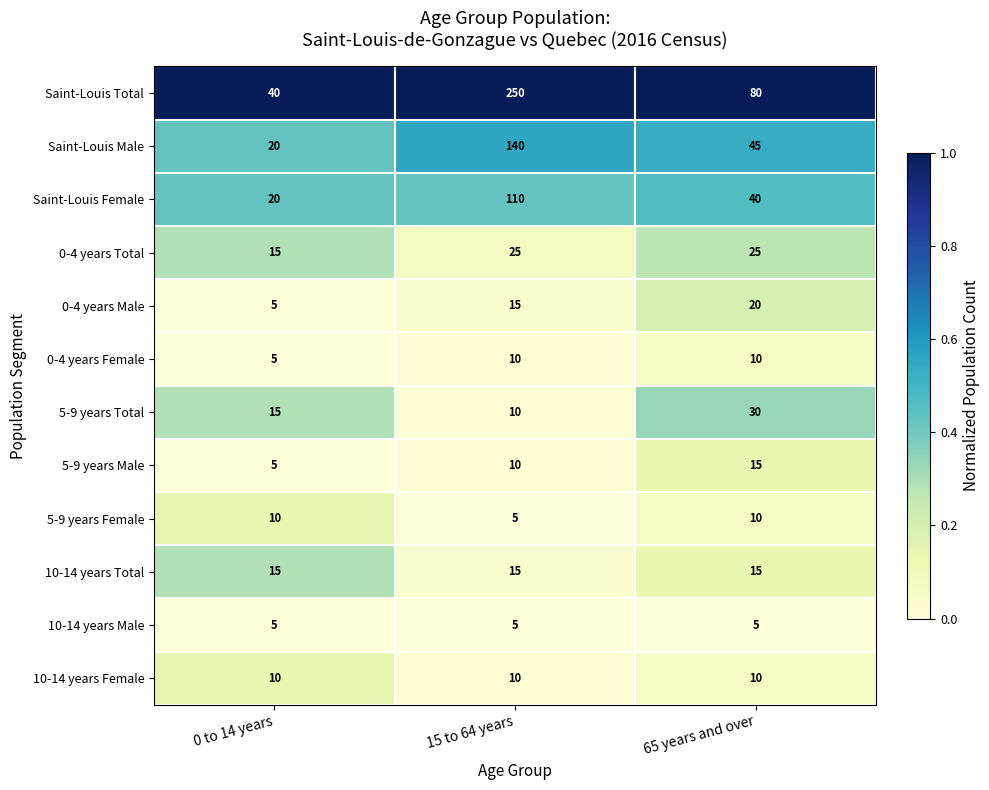

The Saint-Louis Male series shows 140 at 15 to 64 years. True or false?

True